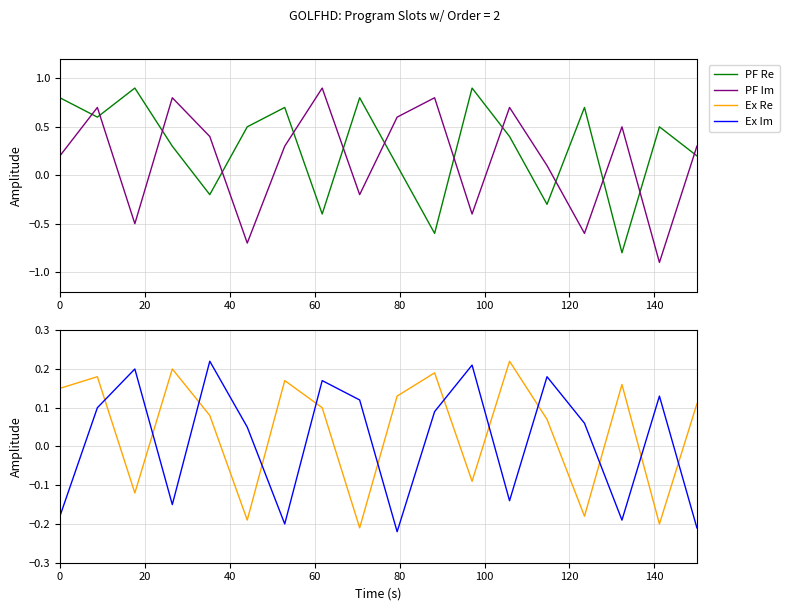

True or false: PF Re and PF Im cross at least once.

True